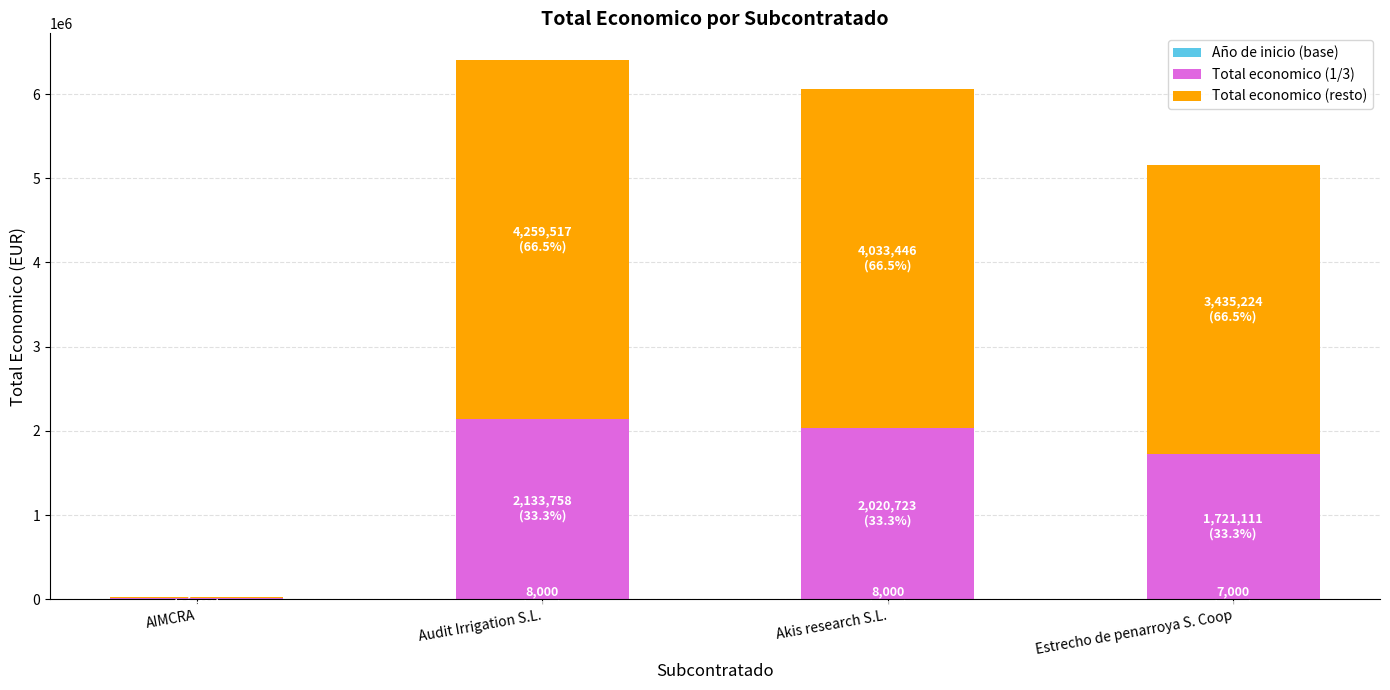

At which label does Total economico (1/3) first exceed 2020723?

Audit Irrigation S.L.